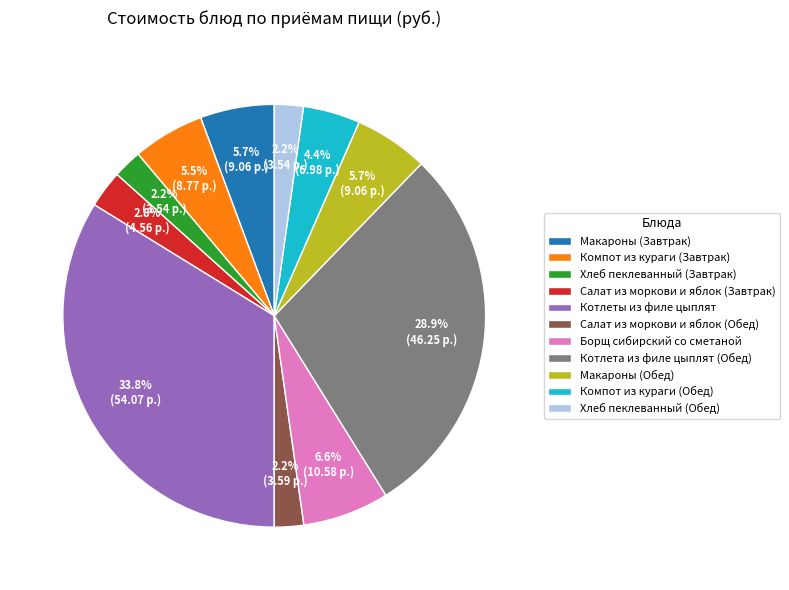

How many slices are in this pie chart?

11